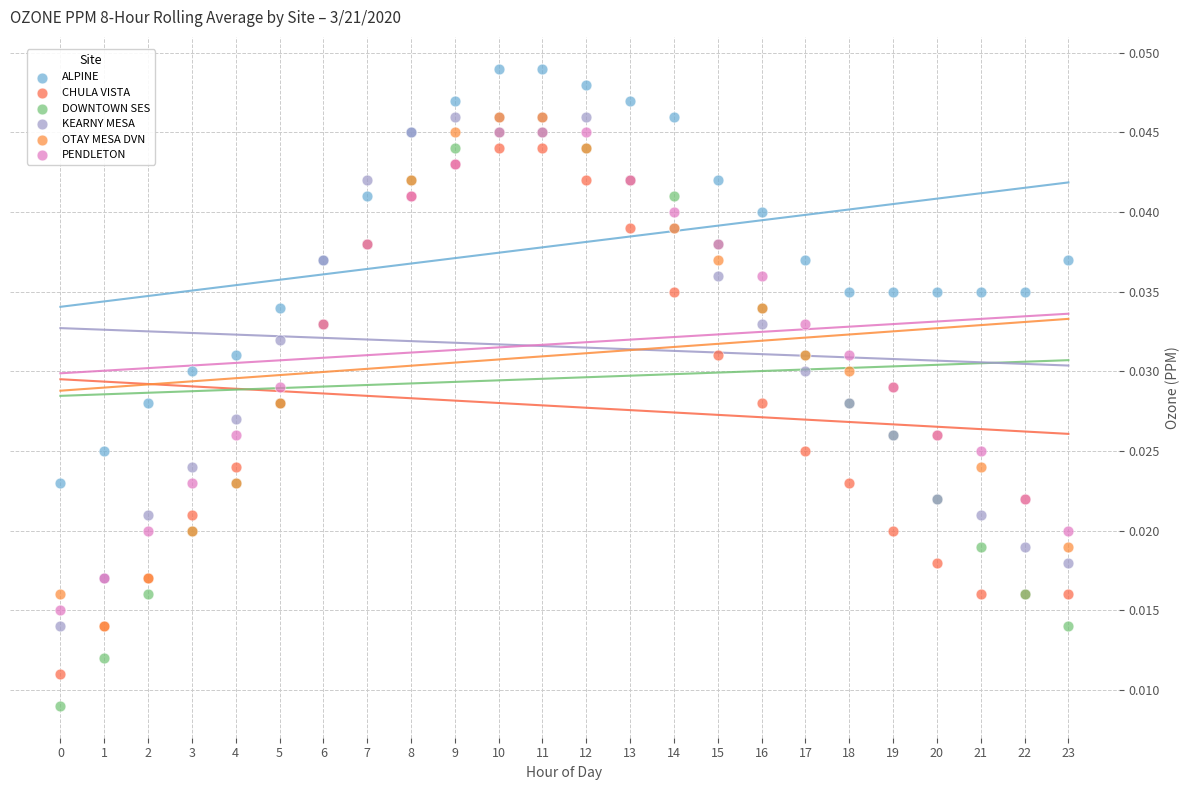

Which series reaches the maximum Y coordinate?

ALPINE